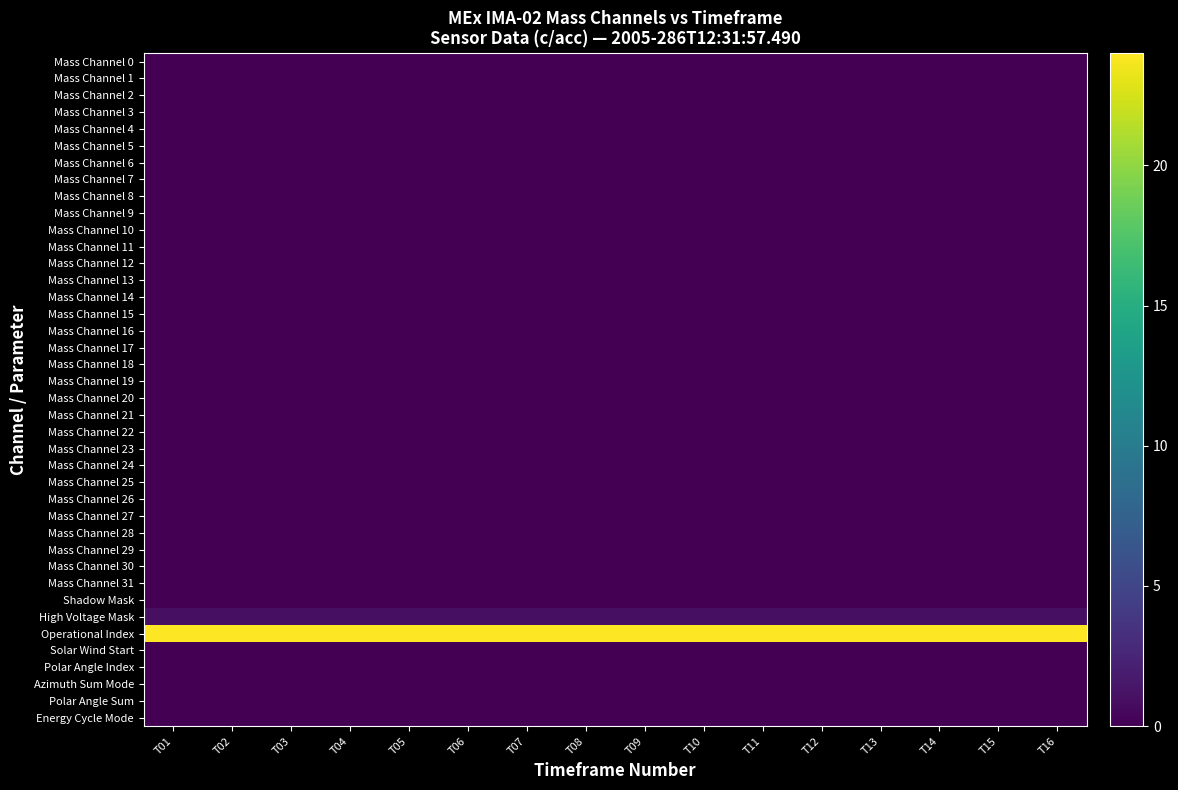

Between T06 and T16, which series saw the biggest shift?

Mass Channel 0